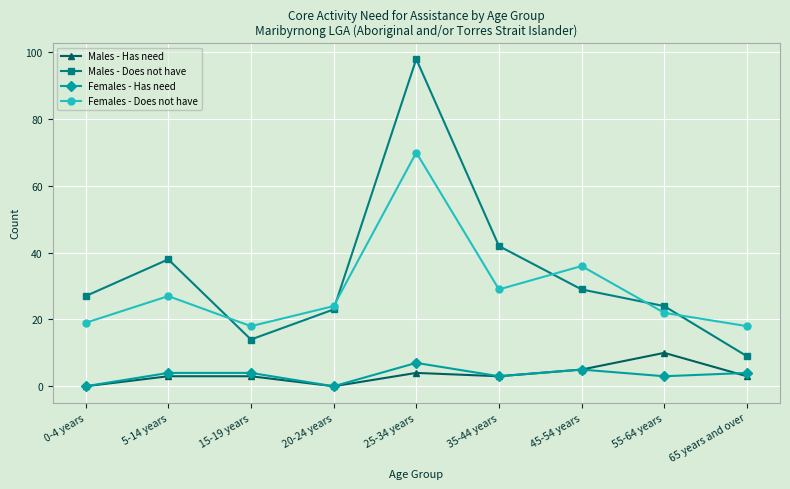

Which series has the widest spread of values?

Males - Does not have